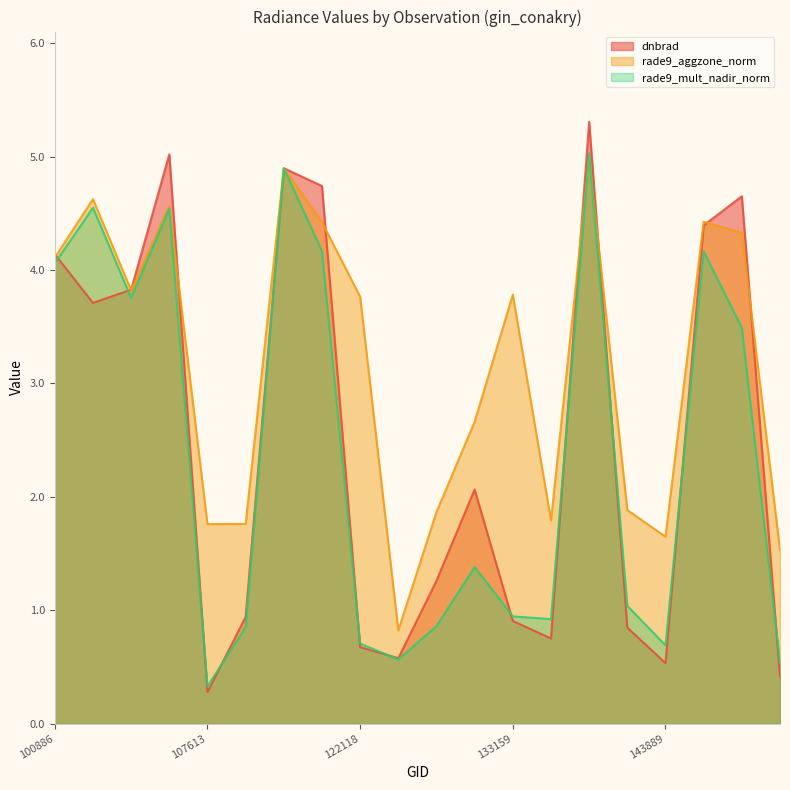

Is the value of dnbrad at 123205 greater than the value of rade9_mult_nadir_norm at 149602?

No